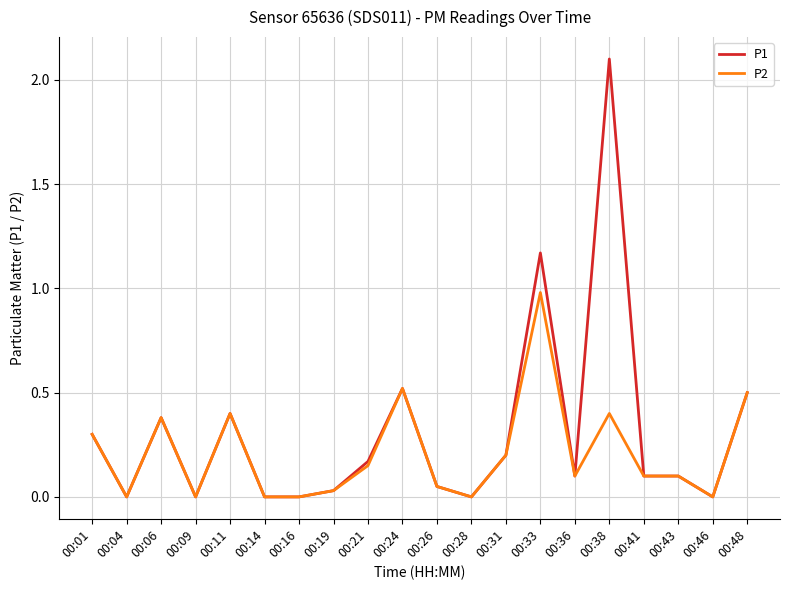

What is the difference between the highest and lowest values at 00:38?

1.7